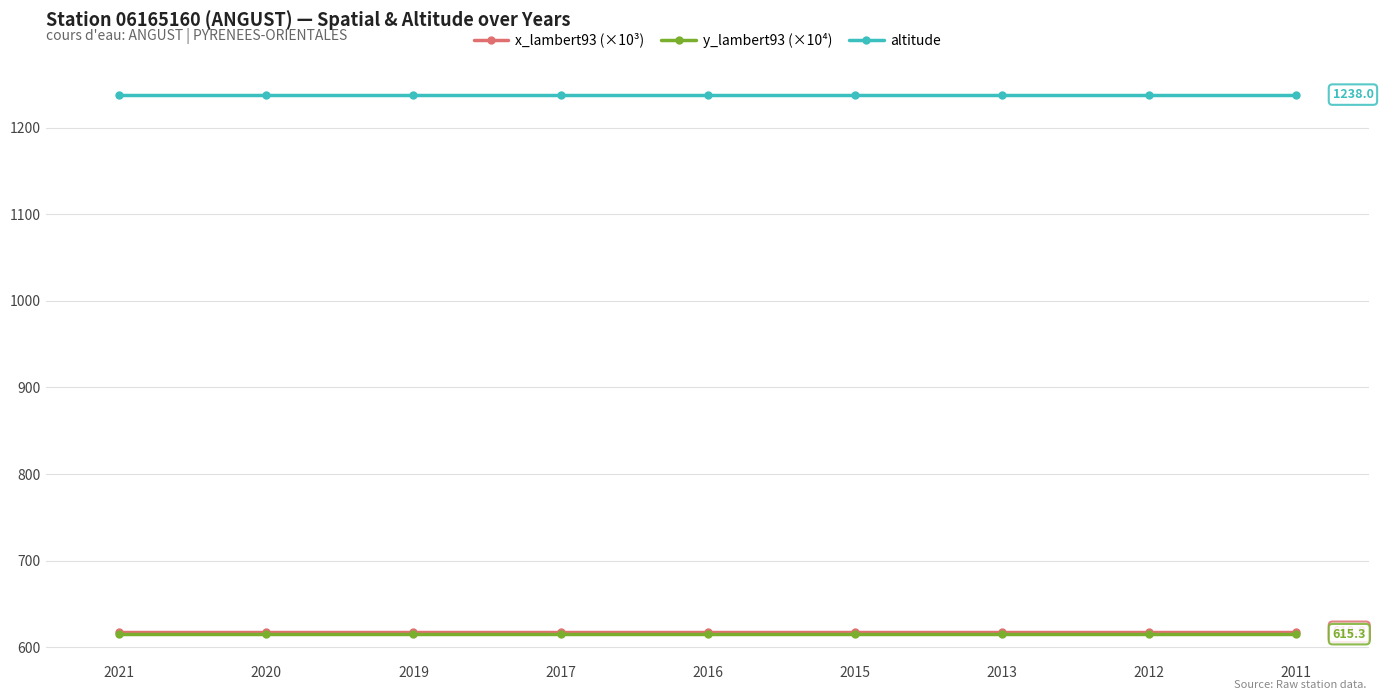

Is it true that x_lambert93 (×10³) equals 618.0 at 2011?

True